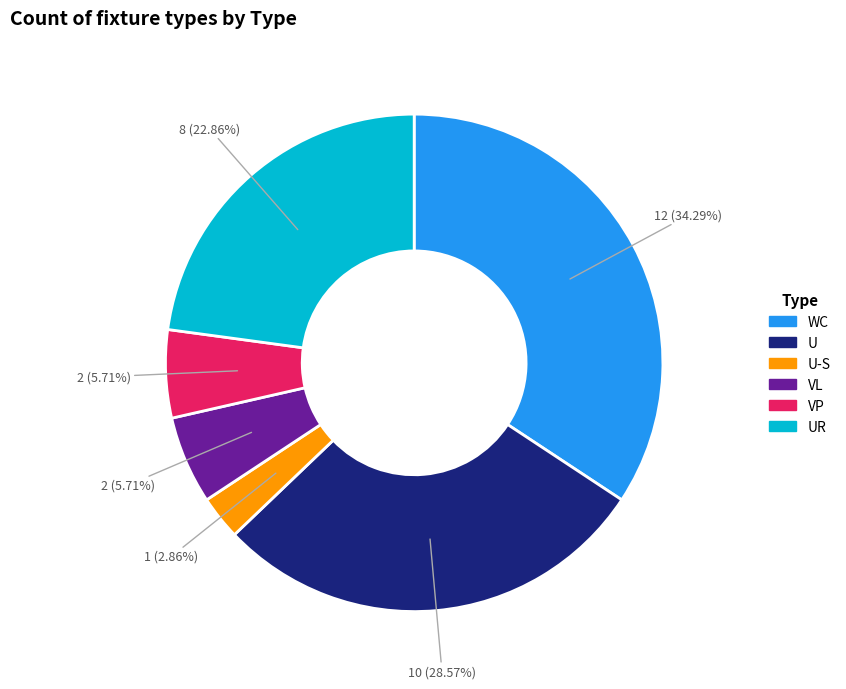

How many slices are in this pie chart?

6